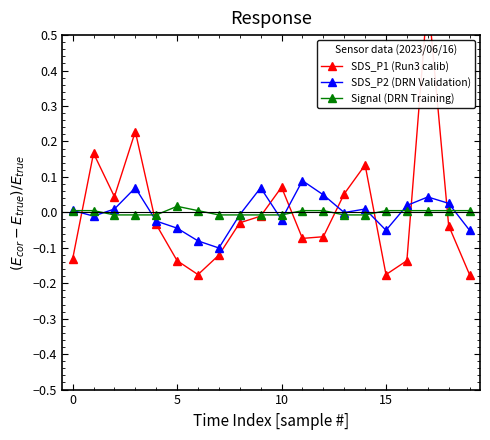

How many times do SDS_P1 (Run3 calib) and Signal (DRN Training) cross each other?

8